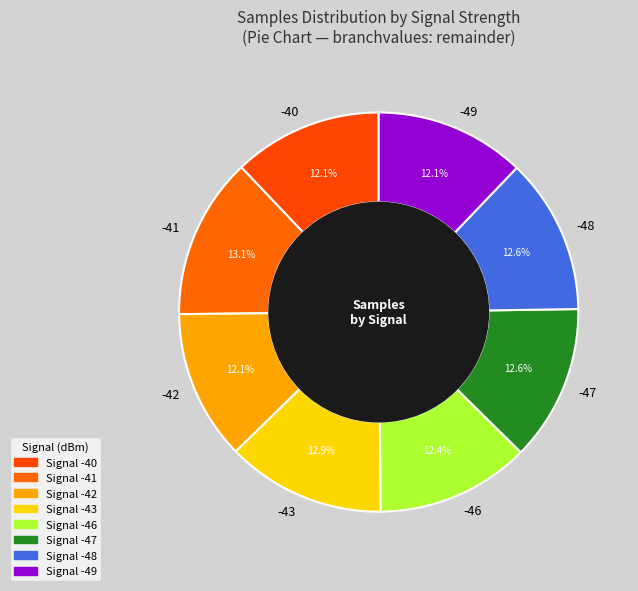

What percentage do -41 and -47 together represent?

25.7%